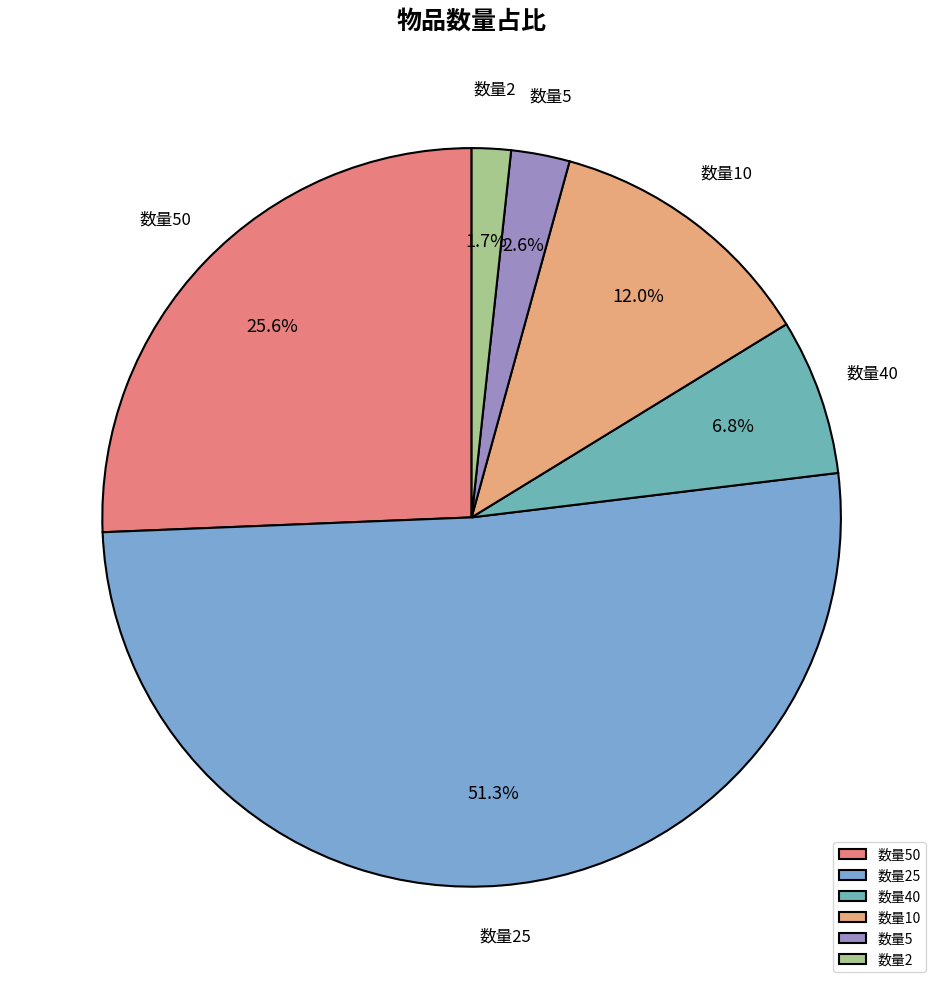

Rank the categories by value from highest to lowest.

数量25, 数量50, 数量10, 数量40, 数量5, 数量2